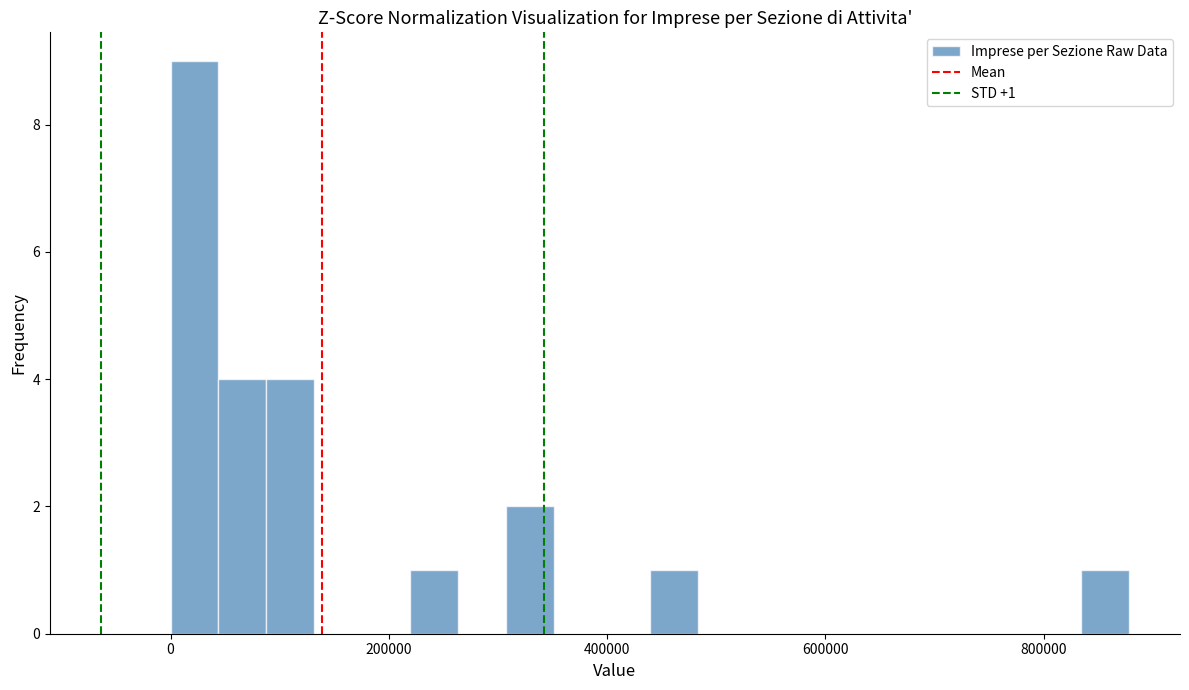

Read against the x-axis, roughly where is the centre of the tallest bar?

20000